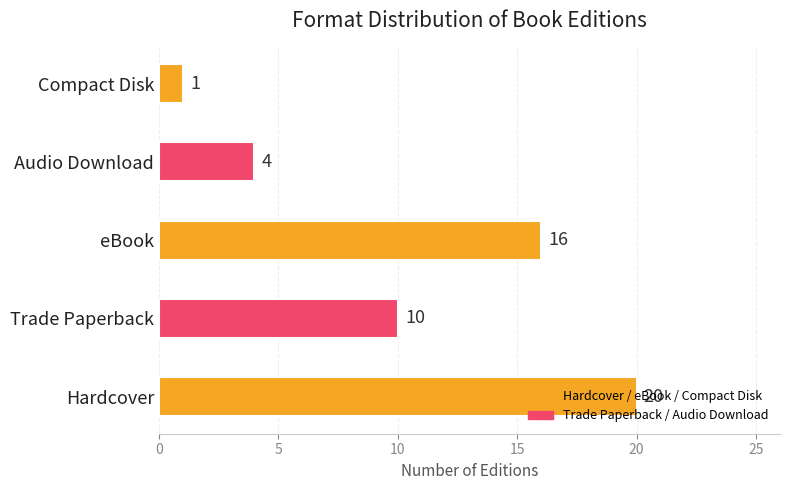

The chart shows a value of 16 at eBook. True or false?

True